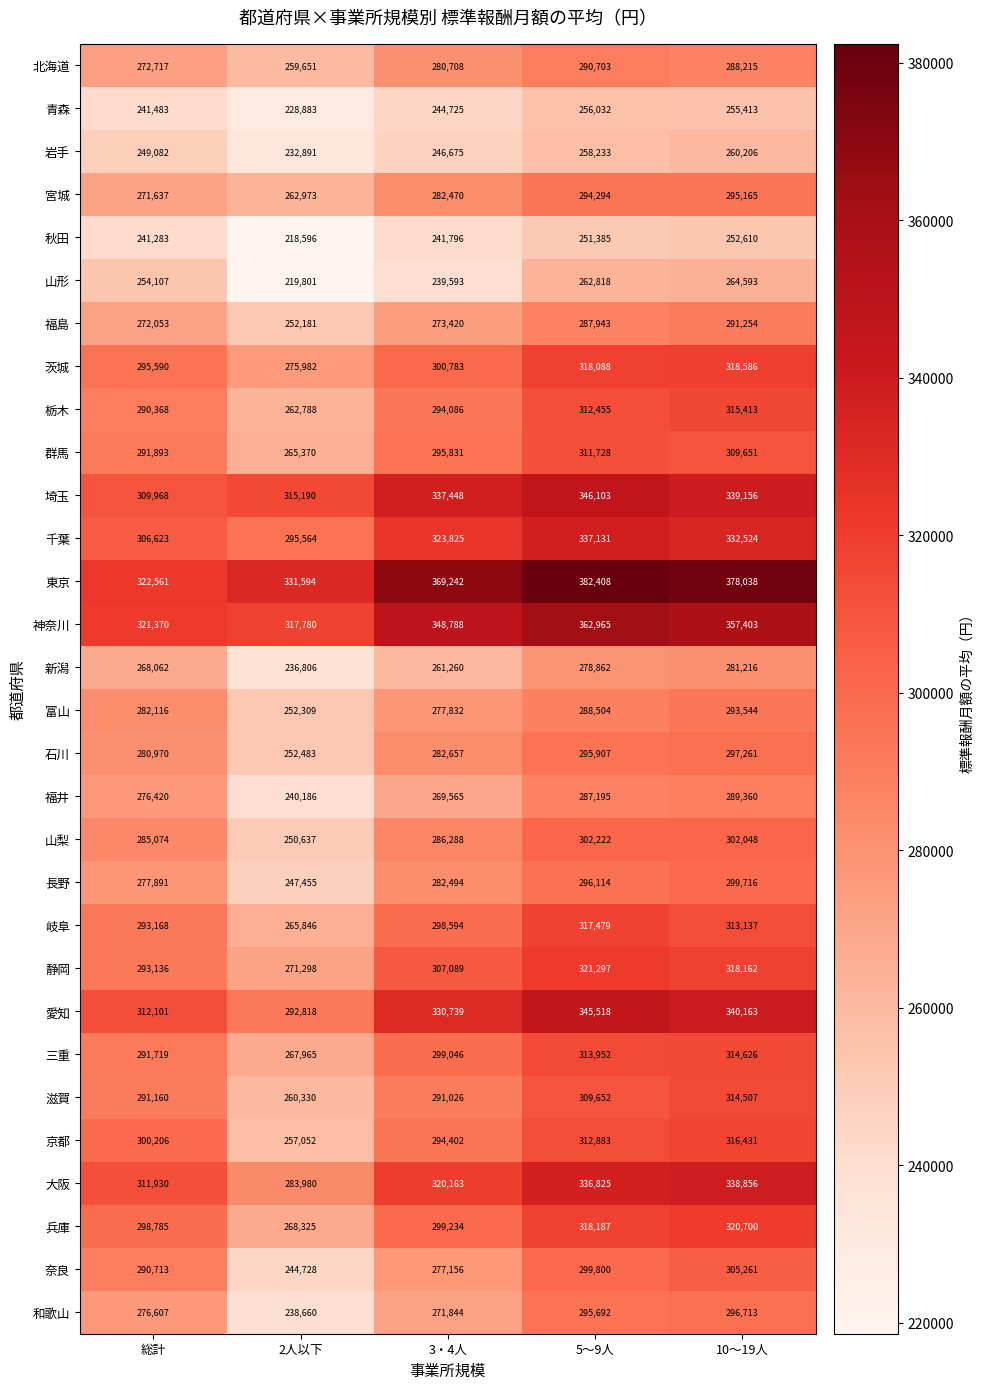

Rank the categories by 福井 value from lowest to highest.

2人以下, 3・4人, 総計, 5～9人, 10～19人